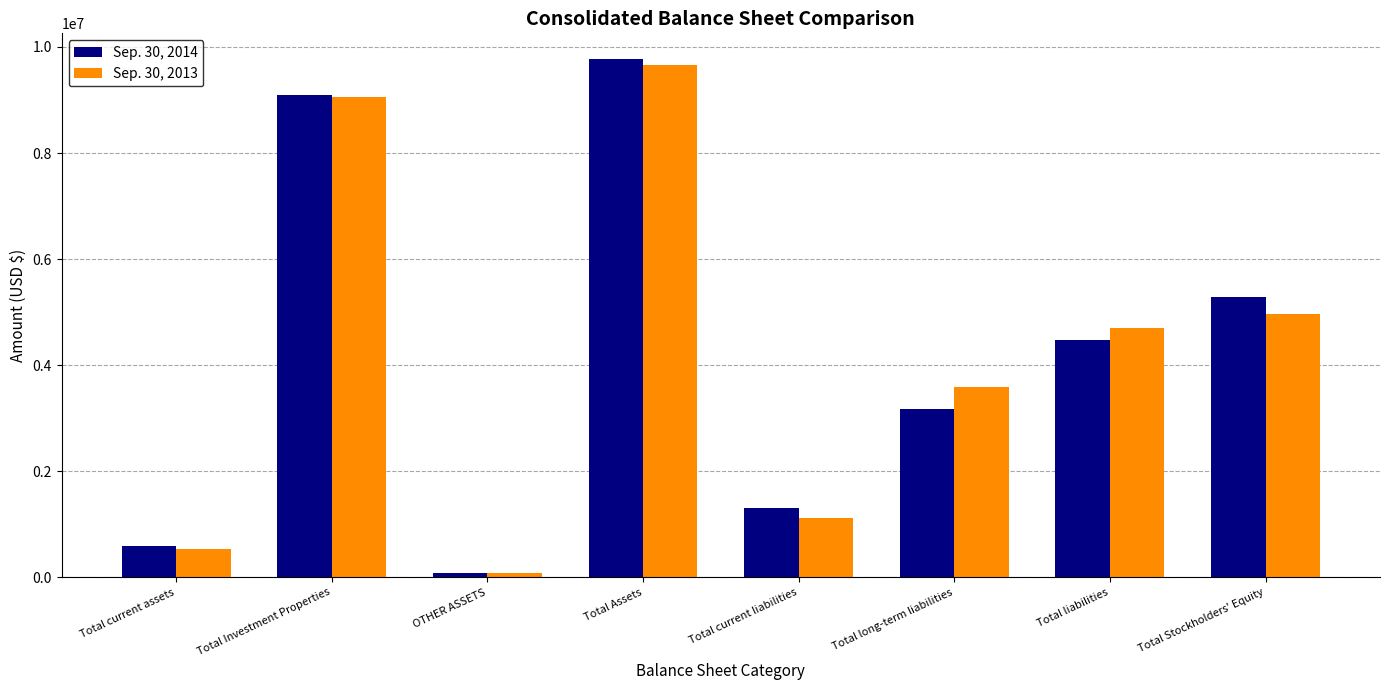

What is the label of the 7th bar from the right?

Total Investment Properties